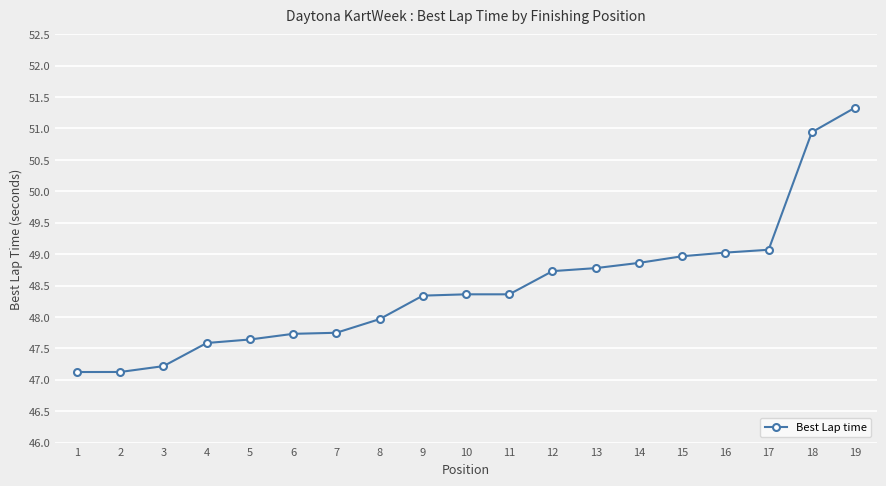

What is the difference between the values at 16 and 4?

1.4